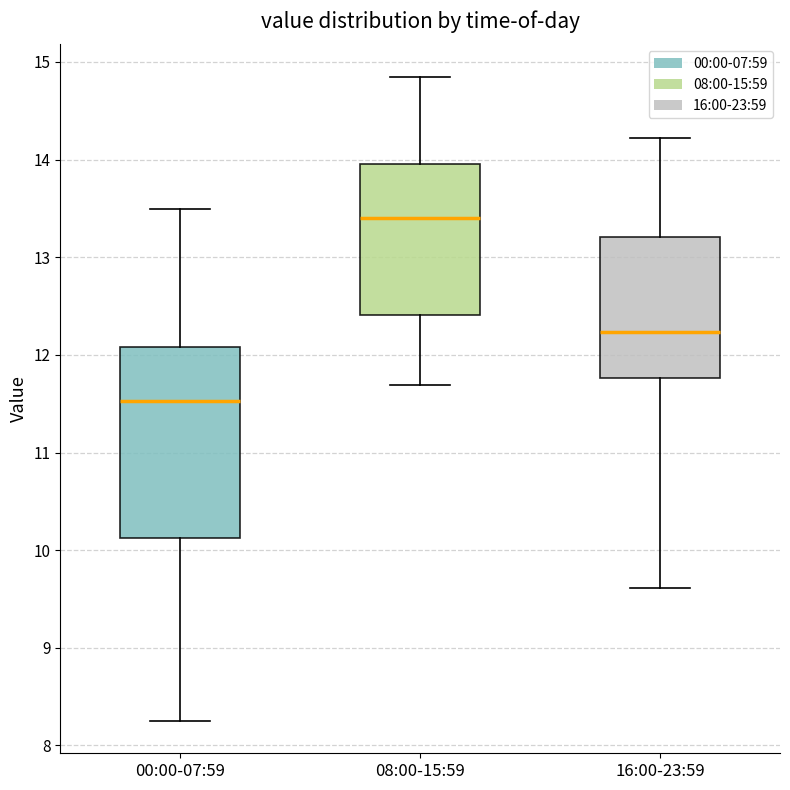

Where does the median line of the box for 00:00-07:59 sit on the y-axis? The values are not printed on the chart, so give them approximately, as read against the axis.

11.5